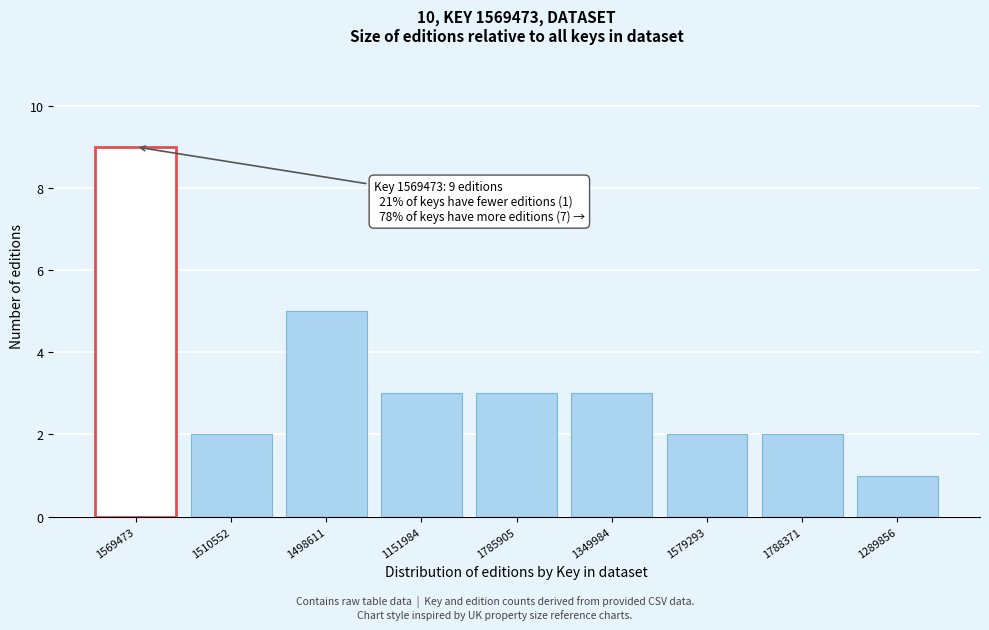

Reading right to left, list all the values displayed in this chart.

1	2	2	3	3	3	5	2	9